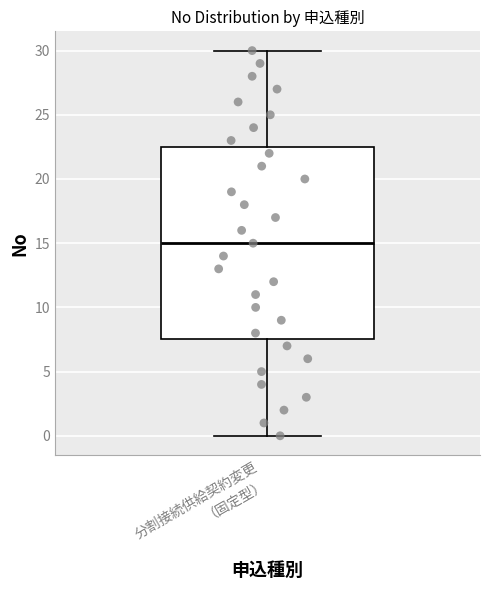

Transcribe this box plot: give where the median line is, the range the box spans, and where the two whiskers end, as read against the y-axis. The values are not printed on the chart, so give them approximately, as read against the axis.

median 15.0, box 7.5 to 22.5, whiskers 0.0 to 30.0